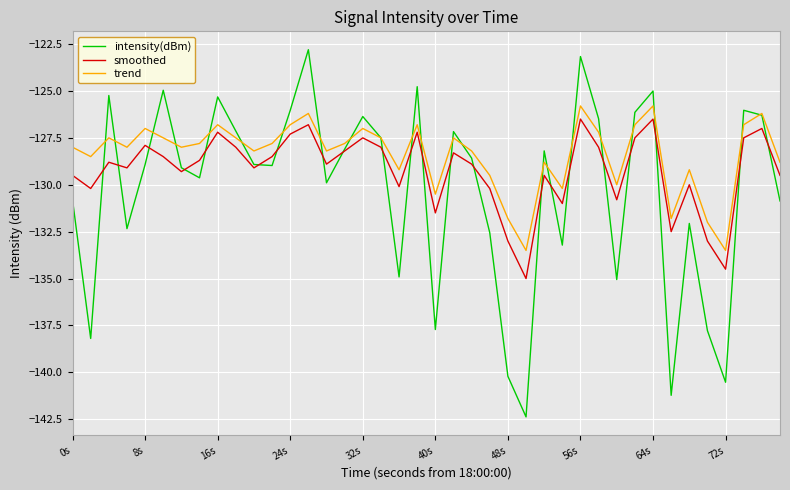

Which series has the largest range (max minus min)?

intensity(dBm)